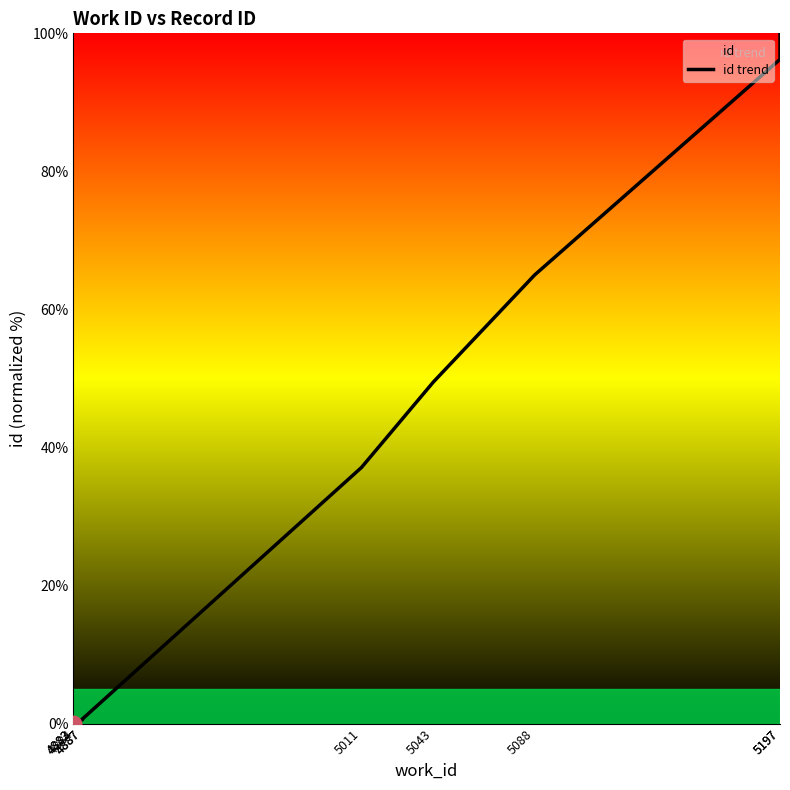

True or false: there are more than 1 points higher than both neighbors.

False